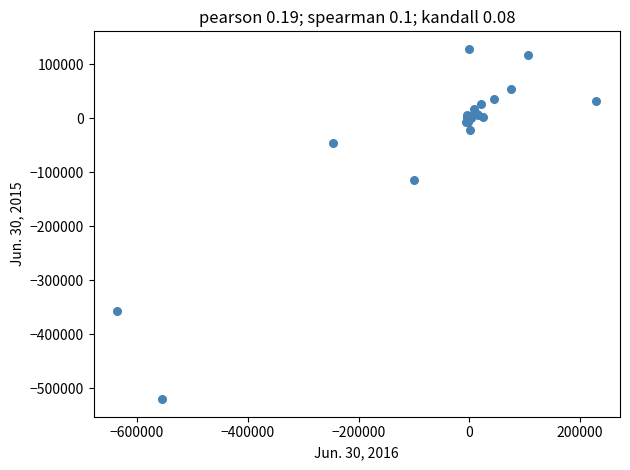

What Y value in the scatter plot is closest to -195622?

-114637